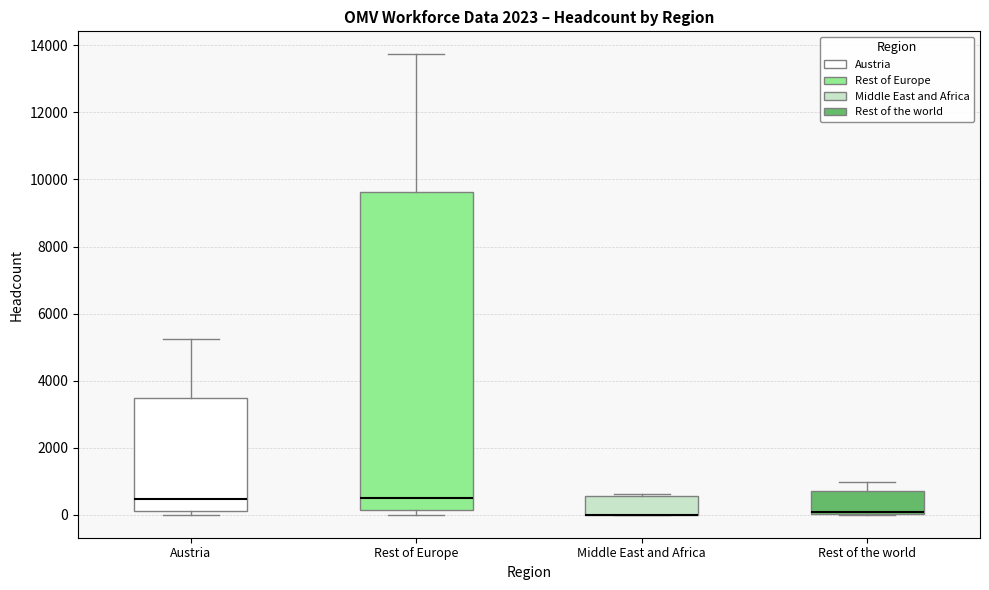

Where is the upper edge of the box for Austria on the y-axis? The values are not printed on the chart, so give them approximately, as read against the axis.

3400